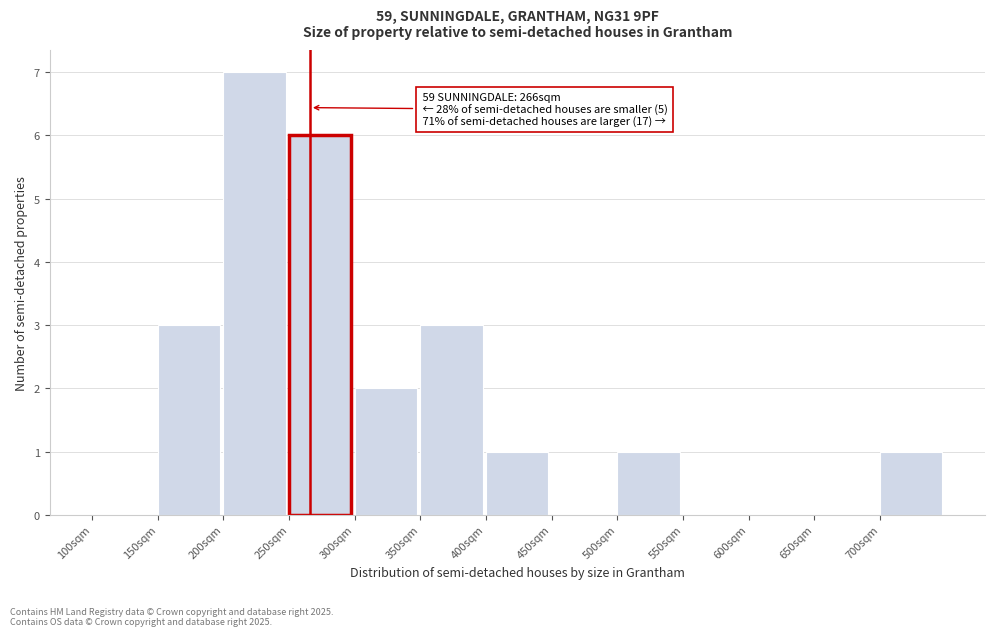

Over which range of the x-axis is the bar tallest?

200 to 250